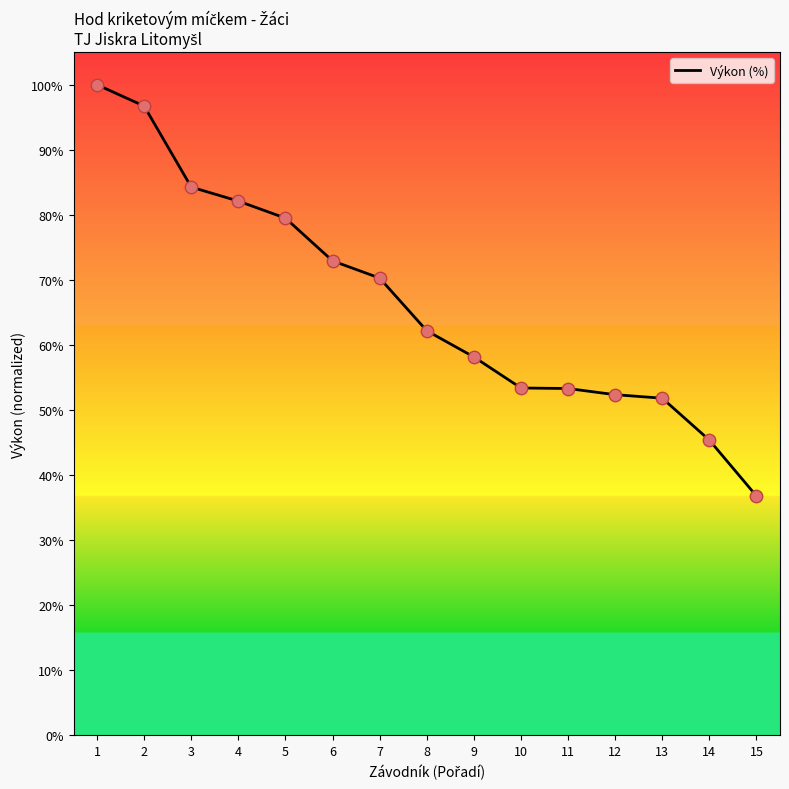

What is the ratio of the value at 8 to the value at 3?

0.7